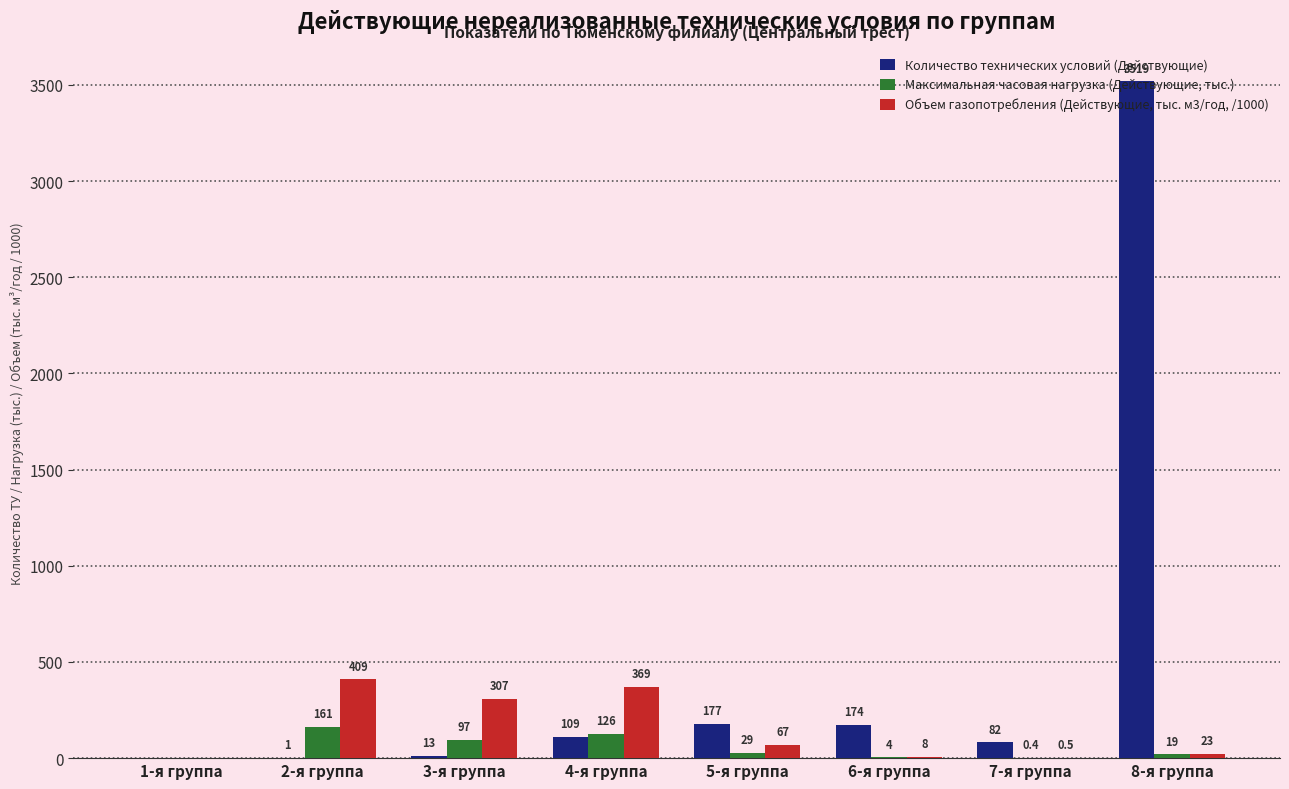

What is the sum of the Количество технических условий (Действующие) values at 1-я группа and 6-я группа?

174.0